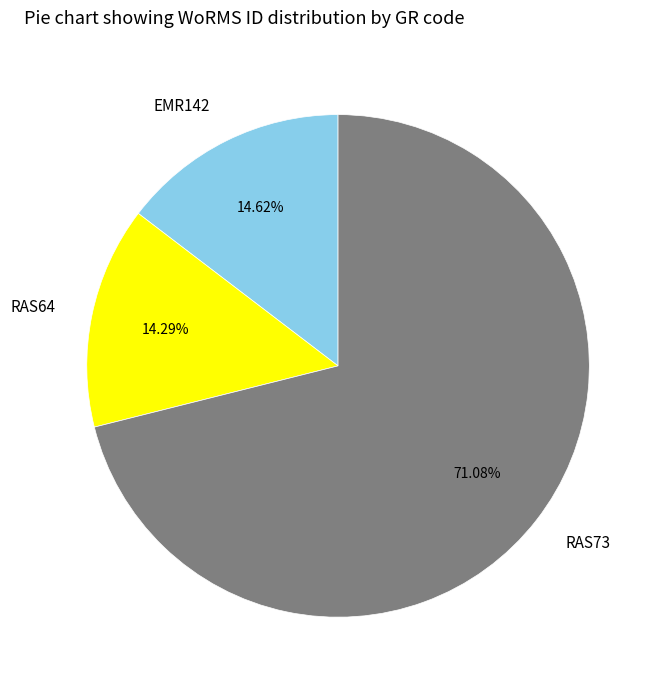

To the nearest percent, what portion does RAS64 represent?

14%